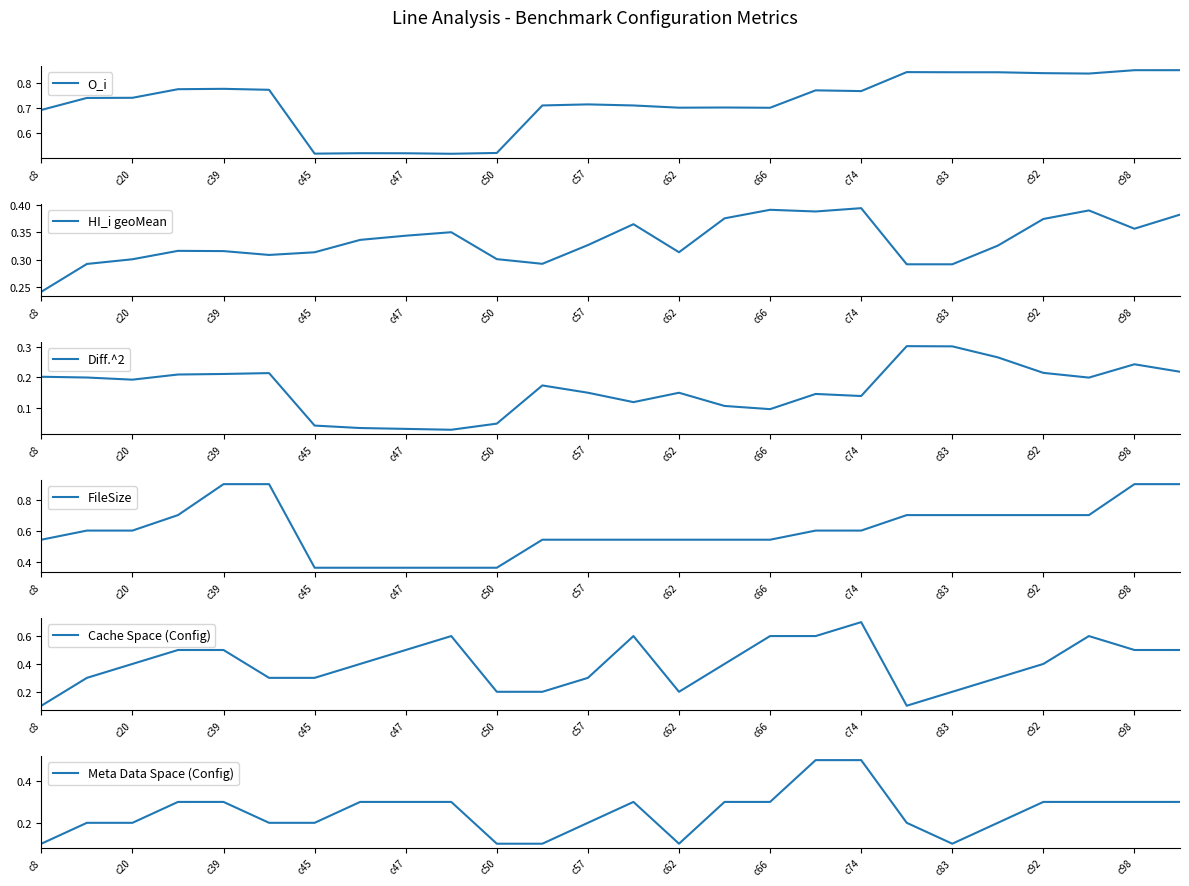

The value of Meta Data Space (Config) at c62 is 0.1. True or false?

True